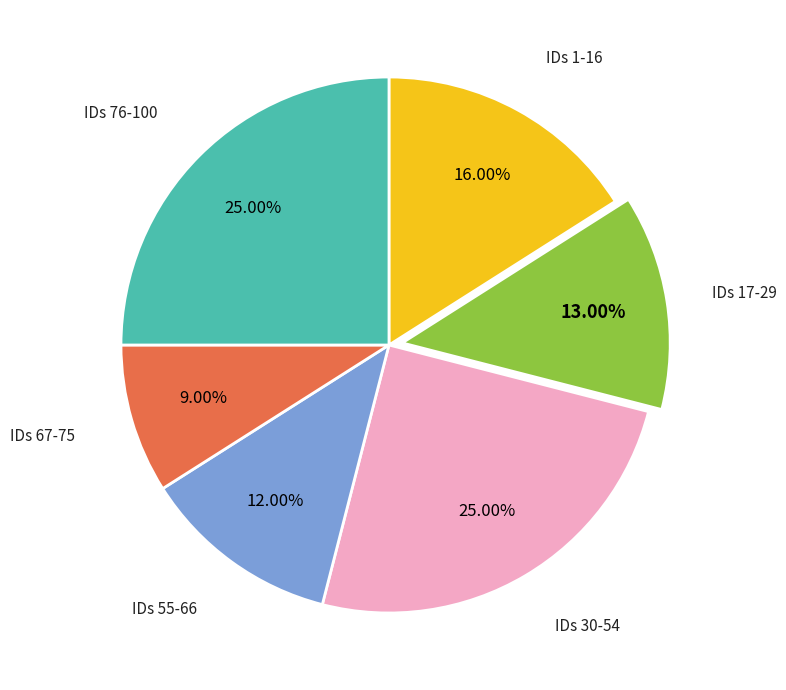

Is there a majority slice in this chart?

No